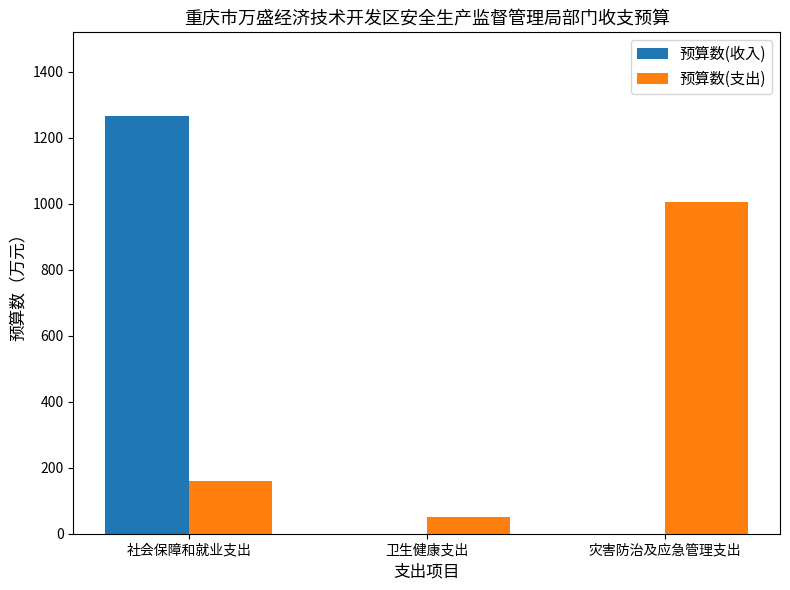

Reading left to right, transcribe all the data shown in this chart.

预算数(收入): 1266.5	0.0	0.0
预算数(支出): 159.6	50.3	1005.7